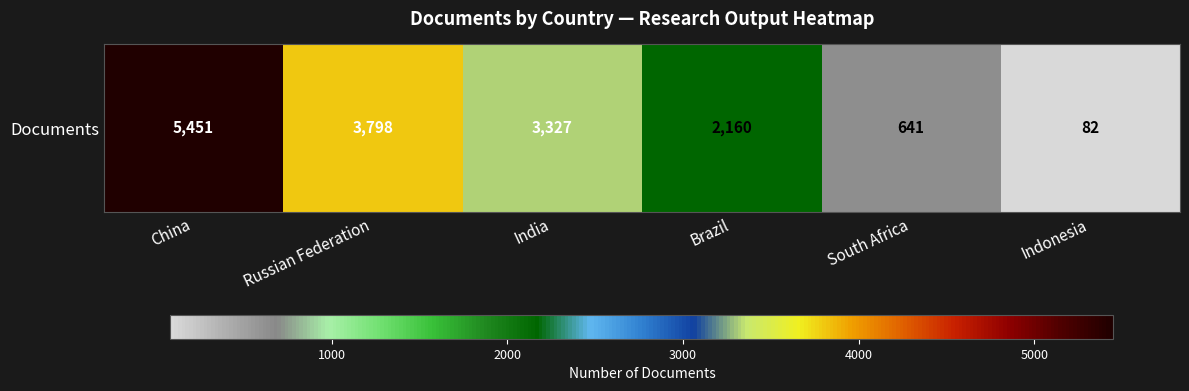

Reading left to right, transcribe all the data shown in this chart.

China=5451	Russian Federation=3798	India=3327	Brazil=2160	South Africa=641	Indonesia=82